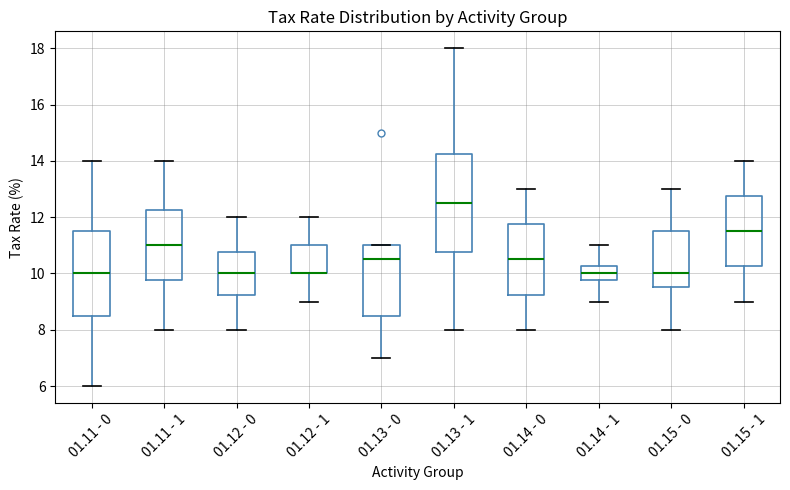

Where does the lower whisker of the box for 01.13 - 1 end on the y-axis? The values are not printed on the chart, so give them approximately, as read against the axis.

8.0